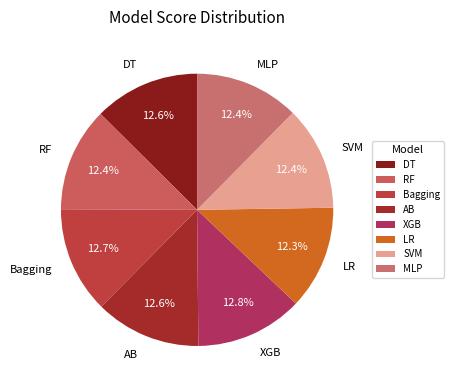

How many slices are in this pie chart?

8